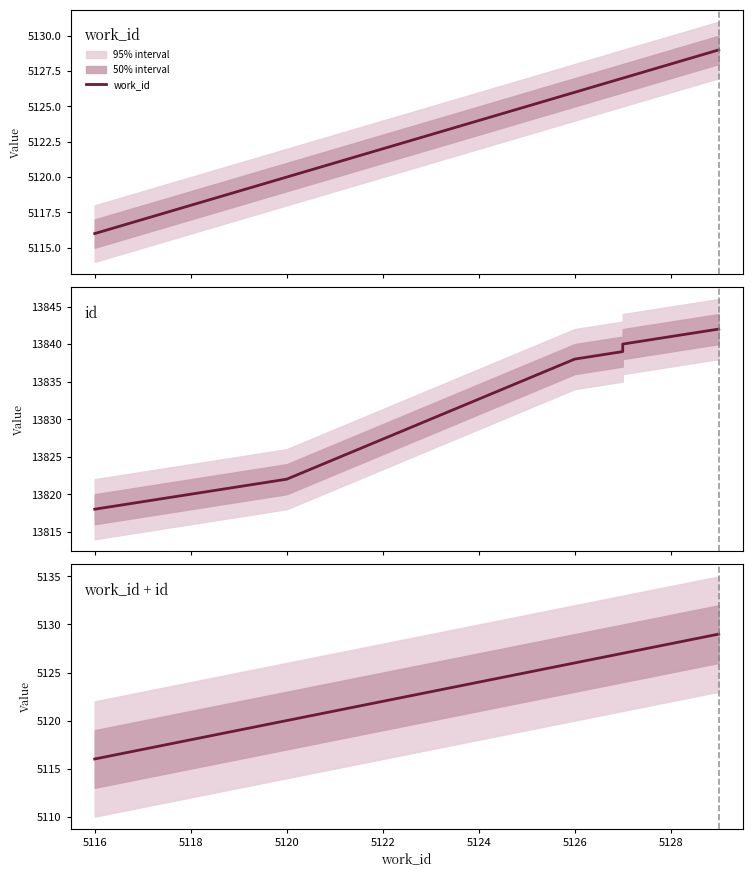

True or false: work_id + id and id cross at least once.

False